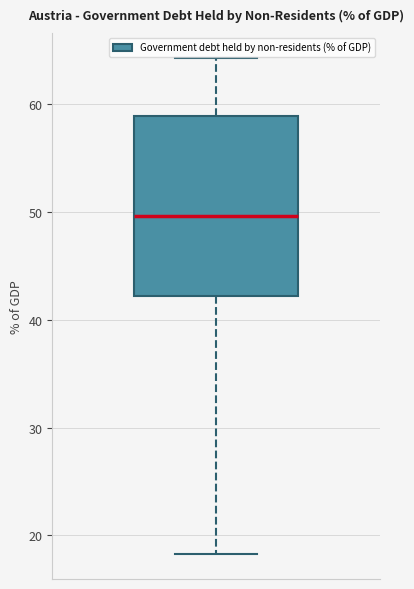

Transcribe this box plot: give where the median line is, the range the box spans, and where the two whiskers end, as read against the y-axis. The values are not printed on the chart, so give them approximately, as read against the axis.

median 50, box 42 to 59, whiskers 18 to 64